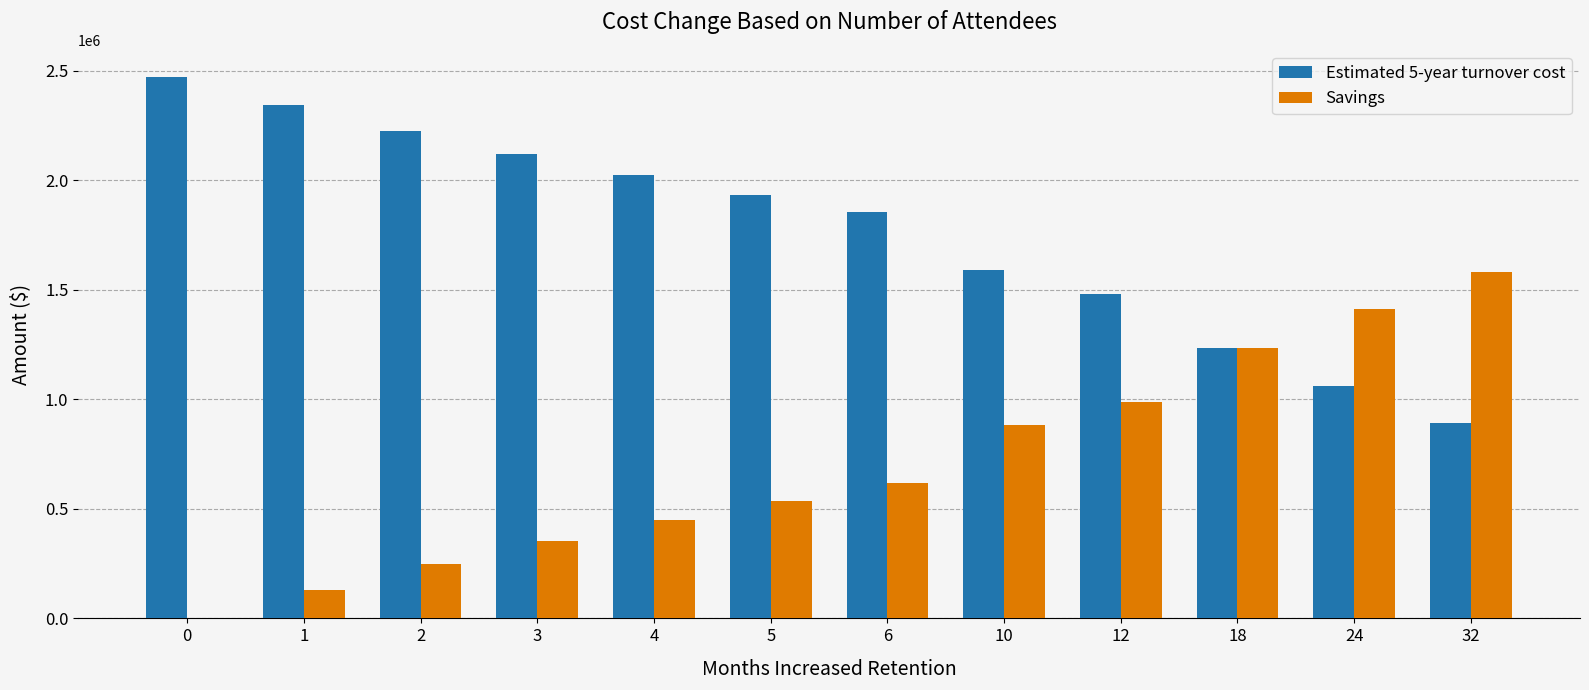

How many data points in Savings are above 617987?

6